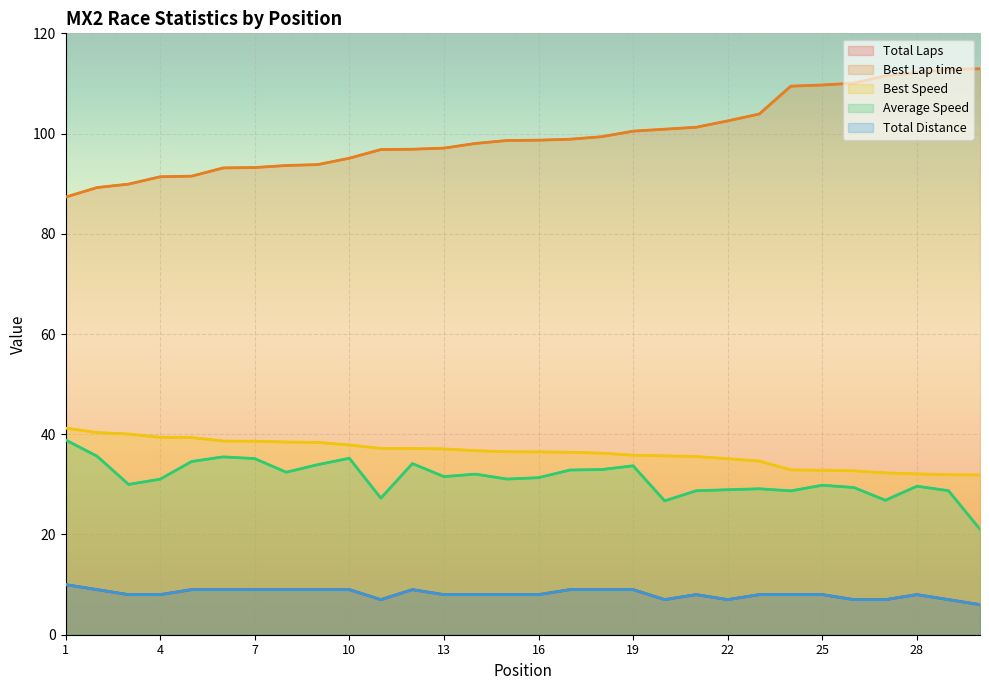

Which has a higher value, 26 or 20?

20